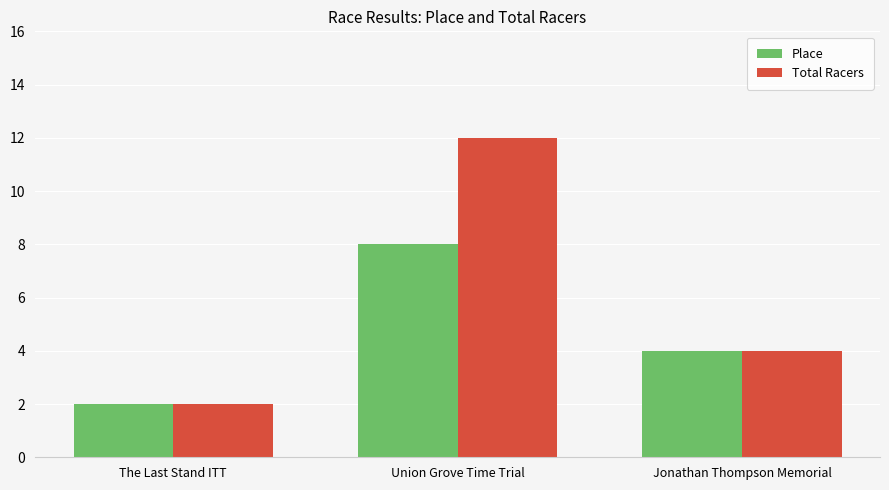

Reading left to right, list all the values displayed in this chart.

Place: 2	8	4
Total Racers: 2	12	4